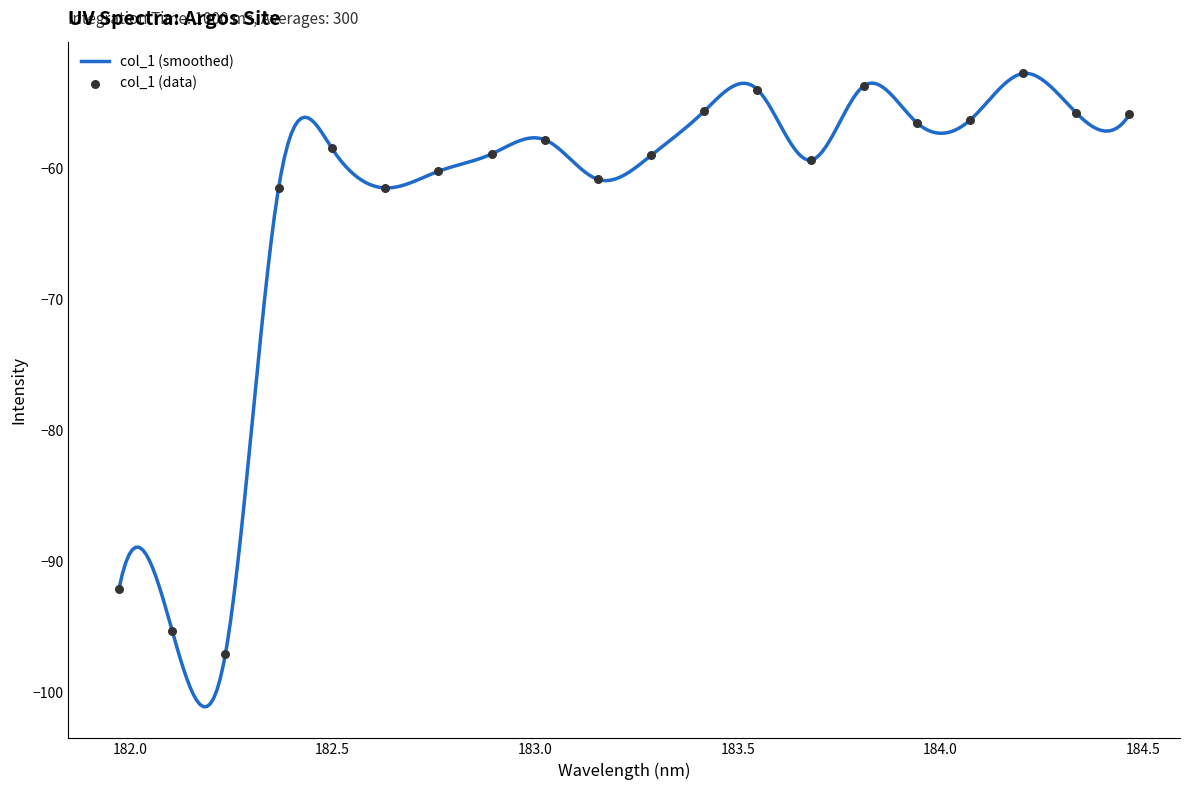

What is the maximum value for col_1 (smoothed)?

-52.8